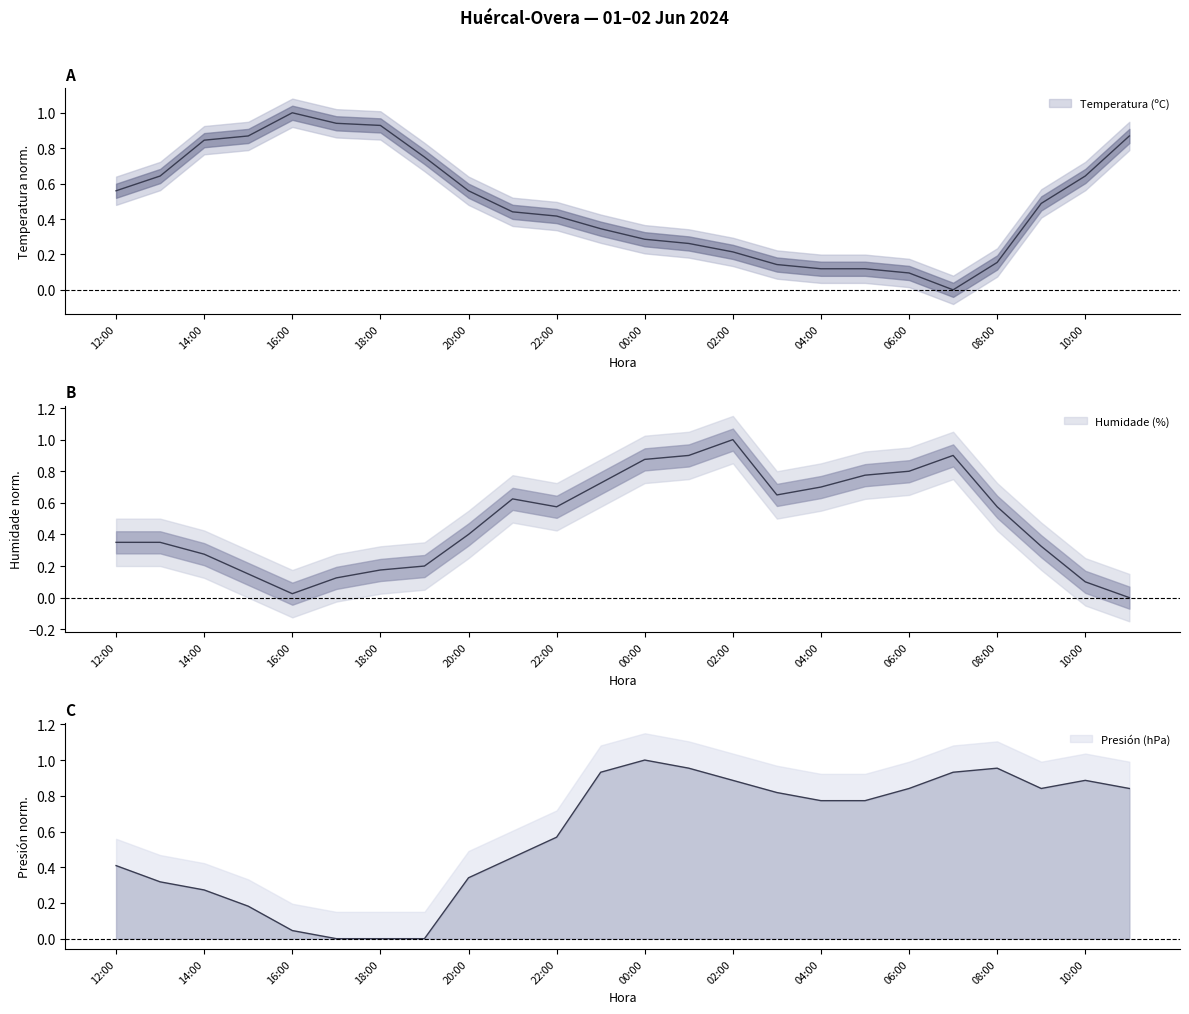

How many data points does each series have?

24